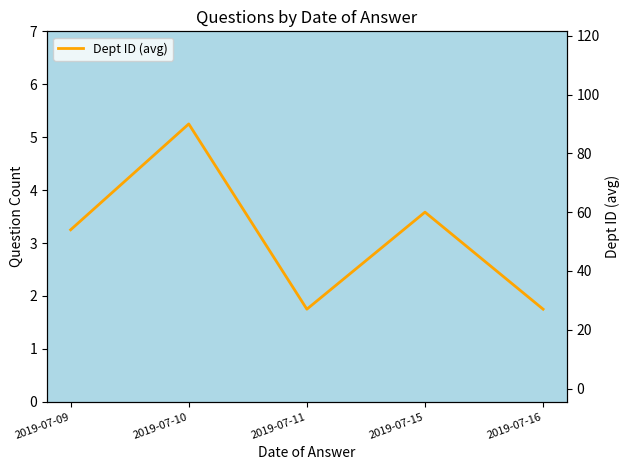

At which category does the data reach its first local valley?

2019-07-11